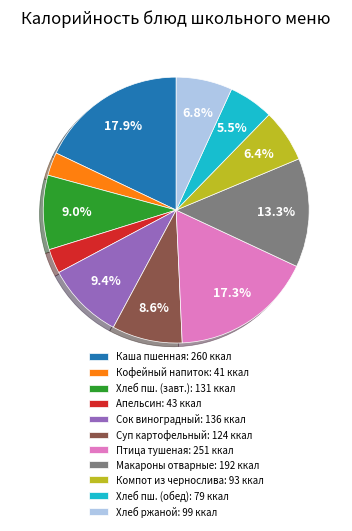

Between Хлеб ржаной: 99 ккал and Хлеб пш. (обед): 79 ккал, which is larger?

Хлеб ржаной: 99 ккал